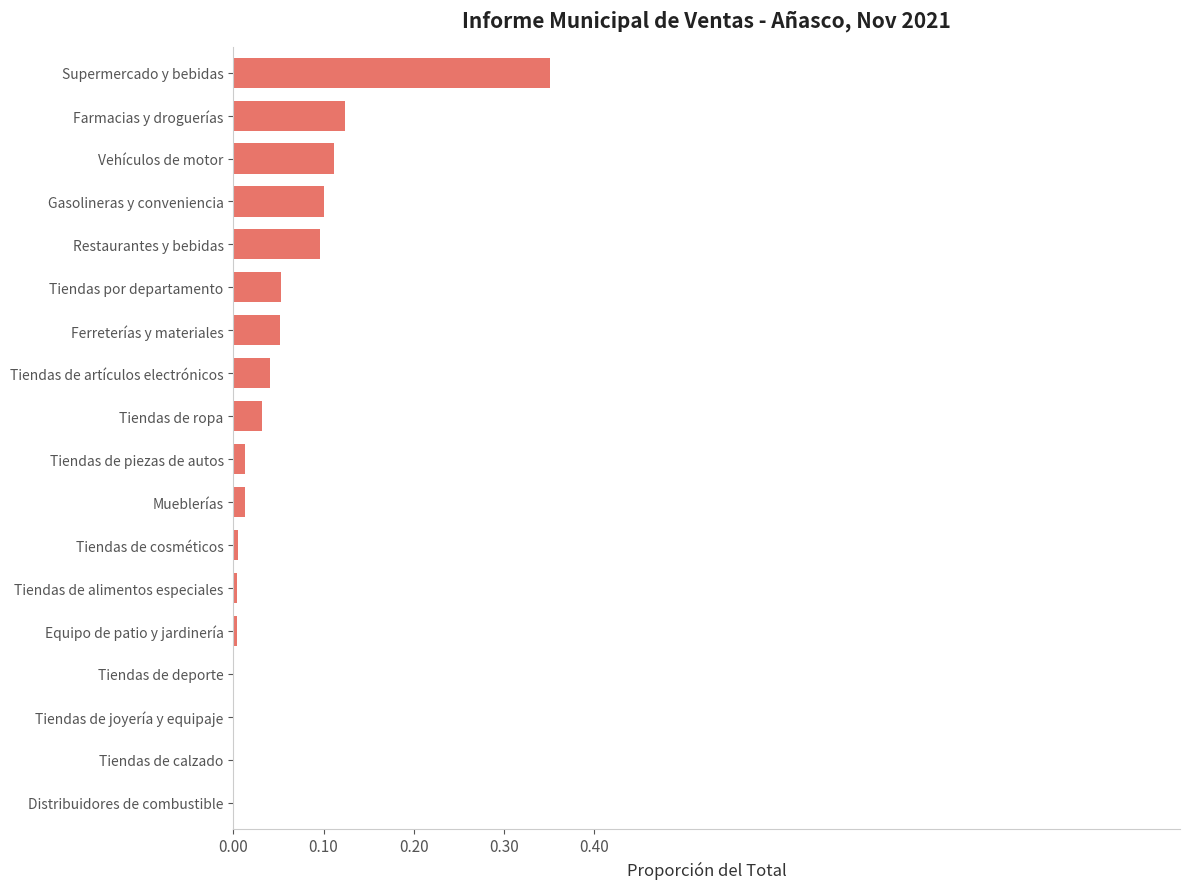

At which category does the chart reach its peak across all series?

Supermercado y bebidas